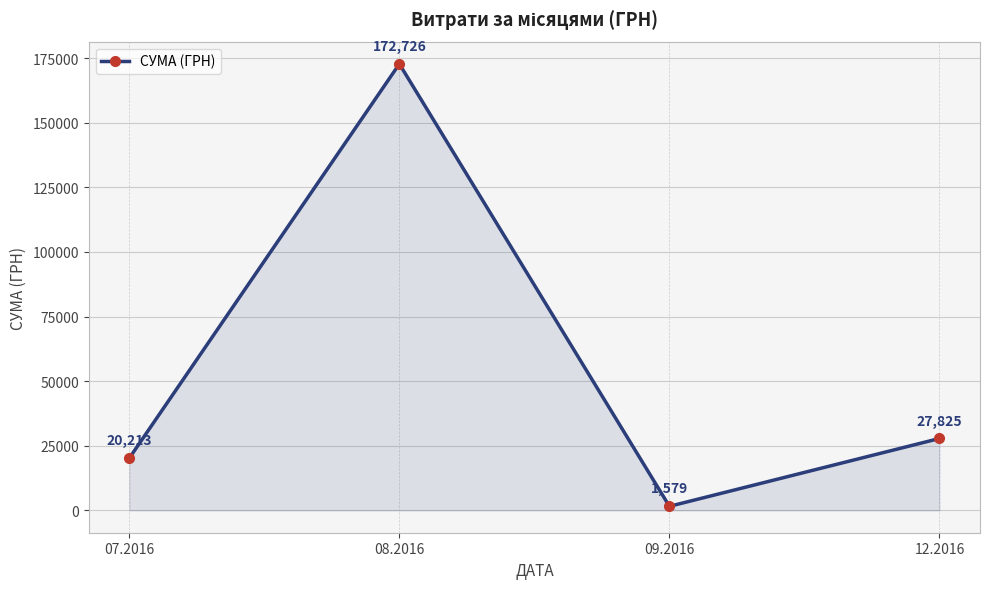

What is the smallest value displayed?

1579.2